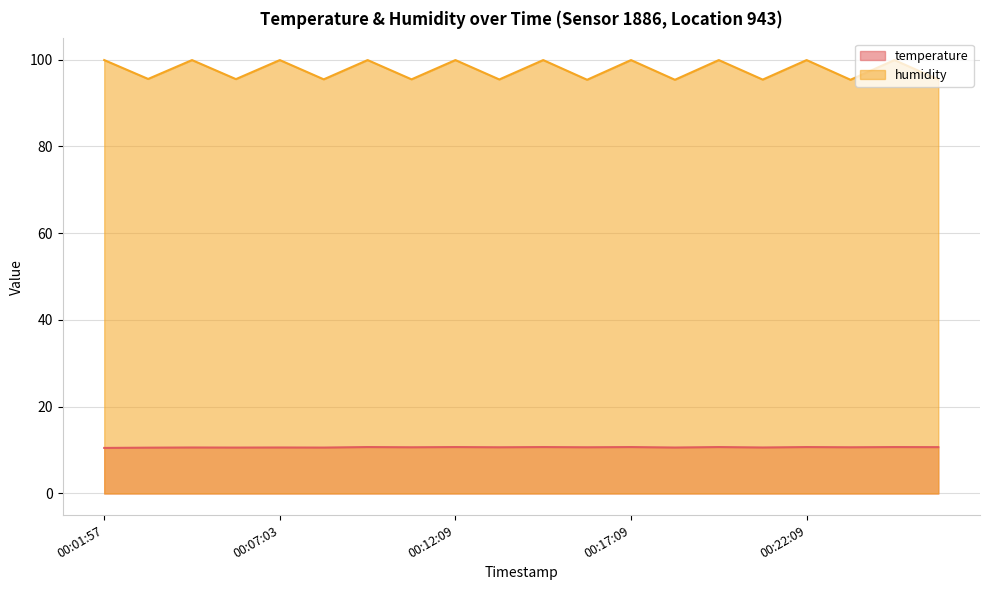

What is the difference between the maximum and second lowest values in the temperature series?

0.1